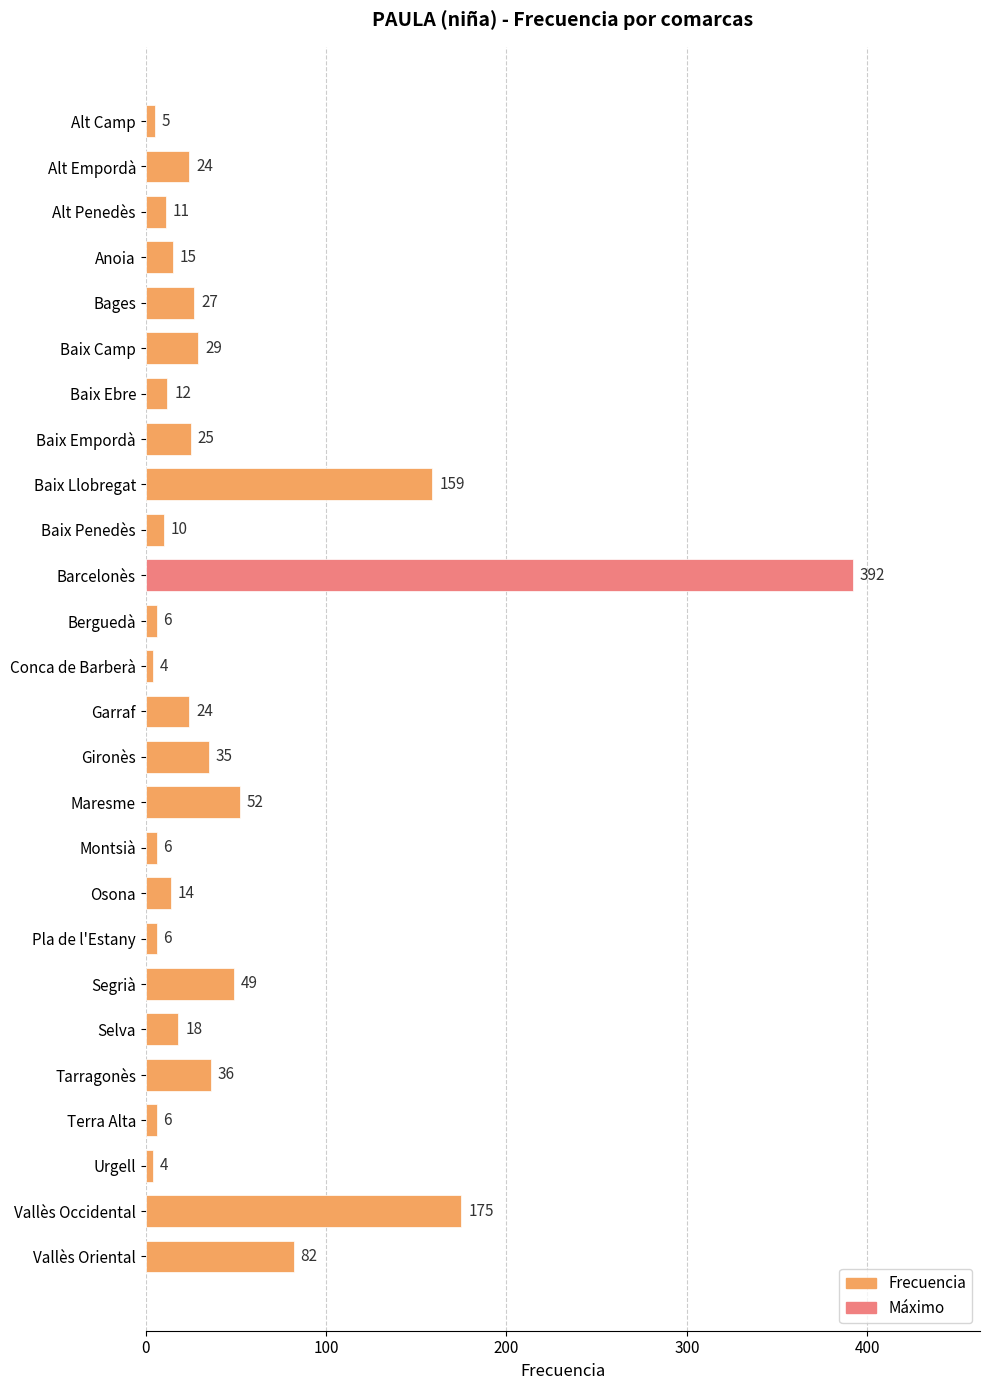

What is the sum of all values?

1226